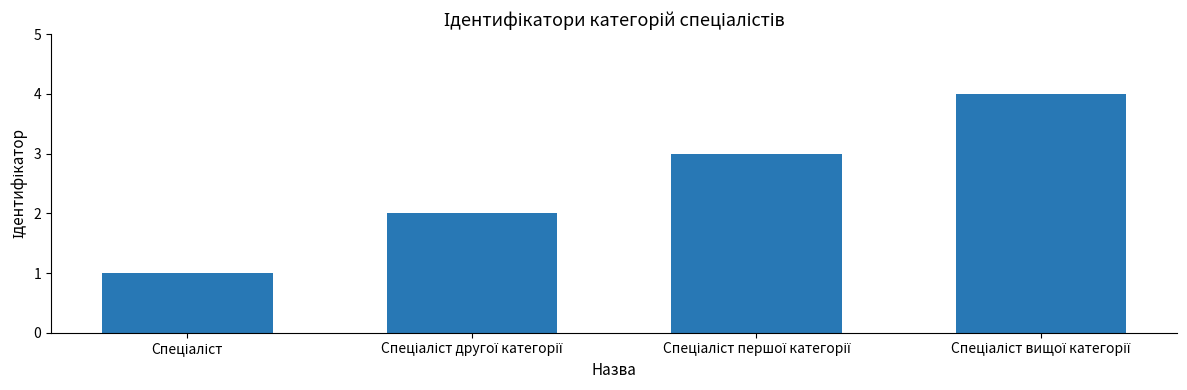

What is the maximum value shown in the chart?

4